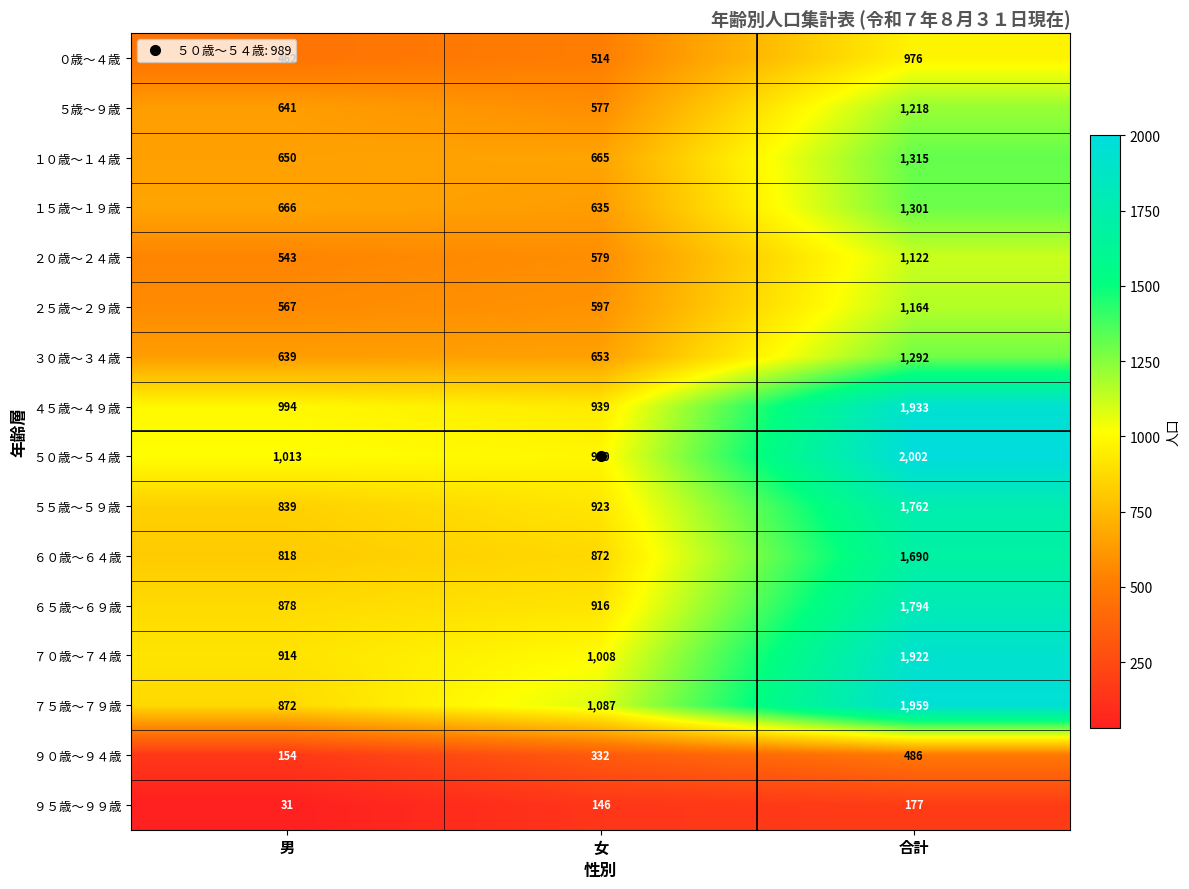

At 合計, list the series in order from largest to smallest.

５０歳～５４歳, ７５歳～７９歳, ４５歳～４９歳, ７０歳～７４歳, ６５歳～６９歳, ５５歳～５９歳, ６０歳～６４歳, １０歳～１４歳, １５歳～１９歳, ３０歳～３４歳, ５歳～９歳, ２５歳～２９歳, ２０歳～２４歳, ０歳～４歳, ９０歳～９４歳, ９５歳～９９歳